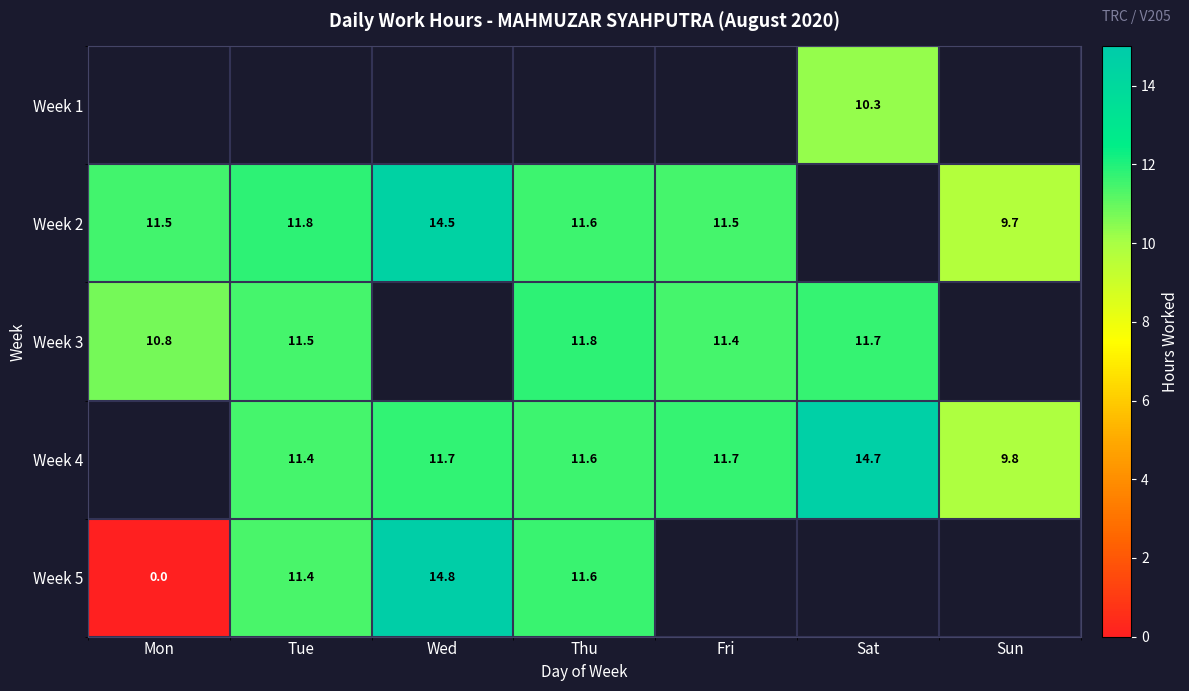

What is the approximate value of Week 2 at Mon?

11.5